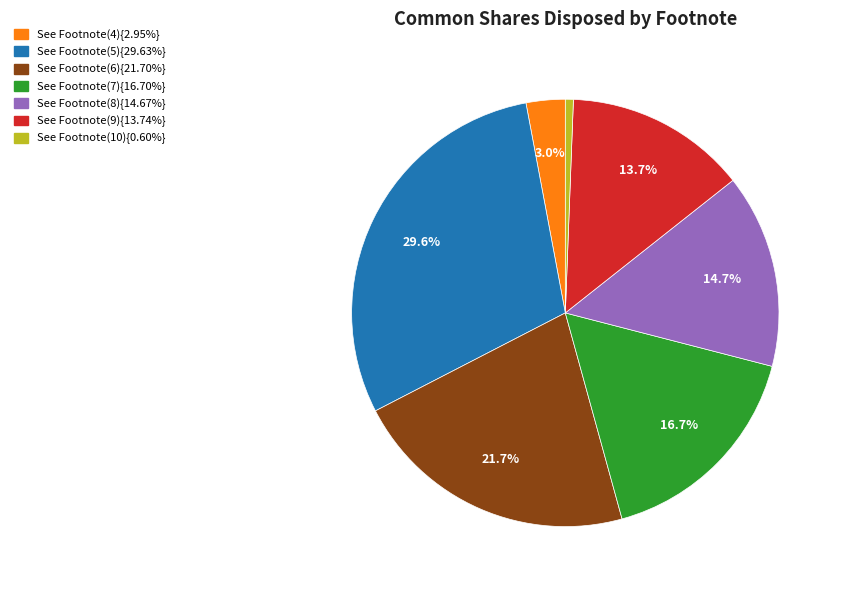

Is there a majority slice in this chart?

No